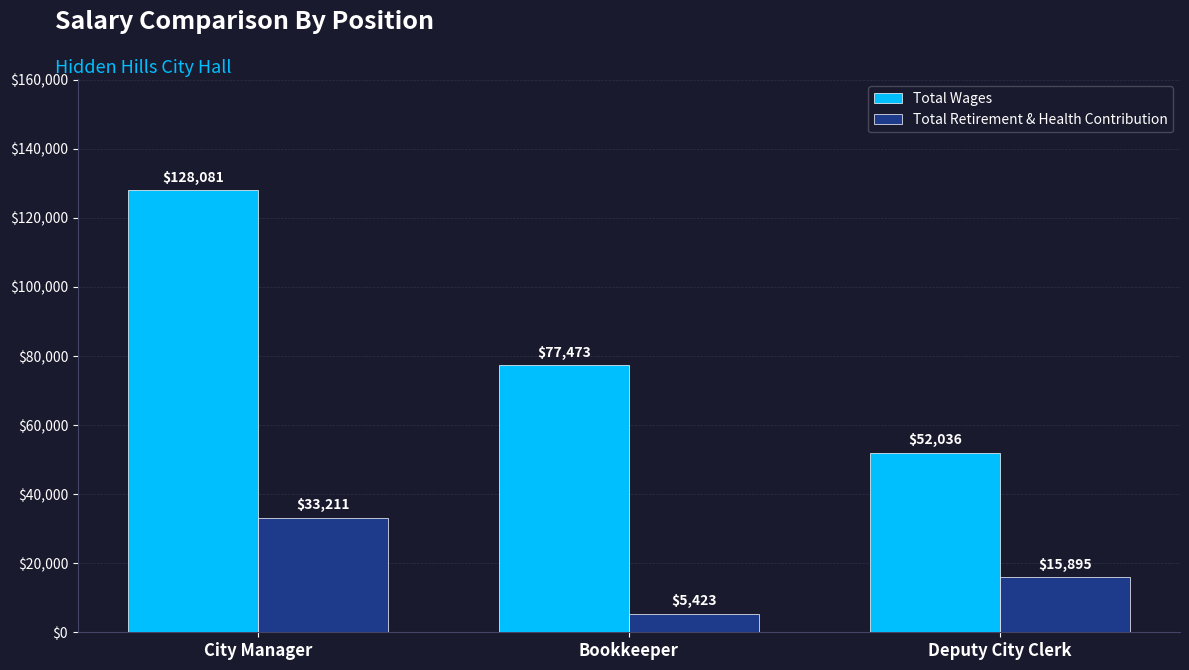

Where does the Total Retirement & Health Contribution series first go above 15895?

City Manager